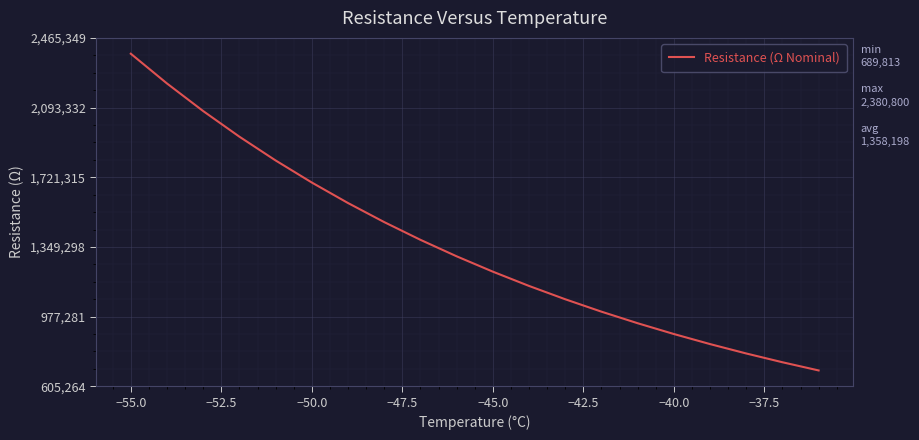

Is this an area chart (filled region under the line)?

No